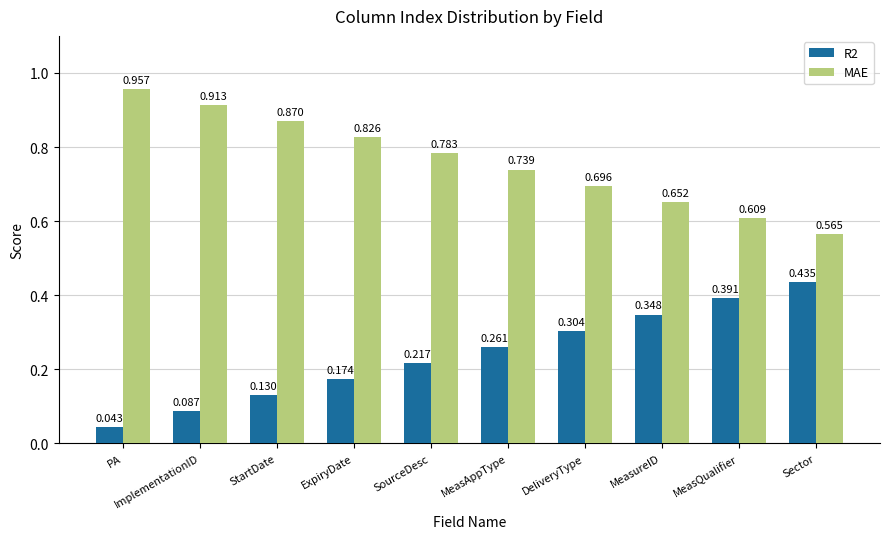

At which category does the chart reach its minimum across all series?

PA